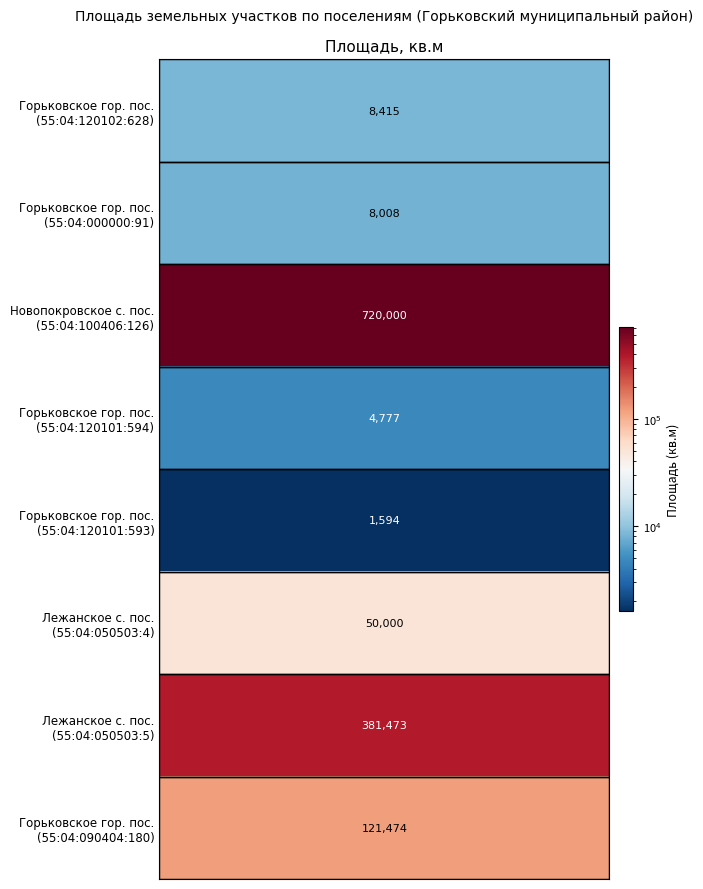

What is the change in value from 55:04:000000:91 to 55:04:120101:594?

-3231